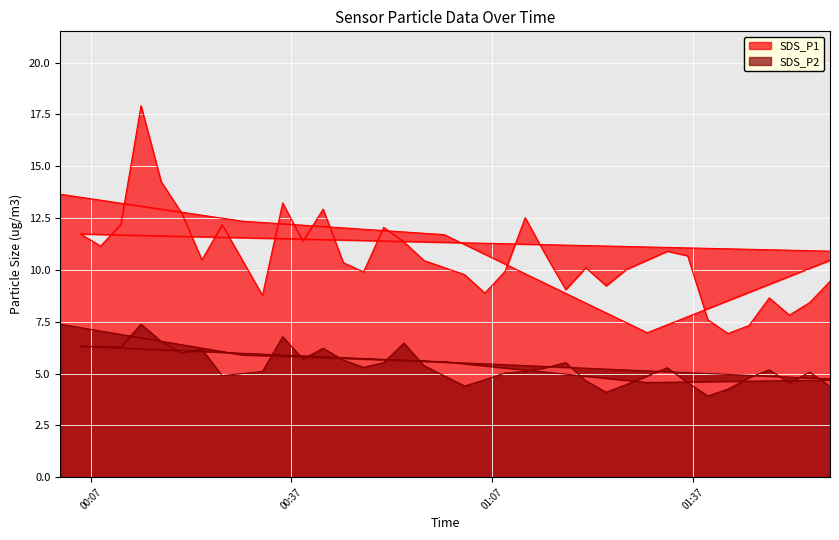

Count the number of categories in the chart.

40